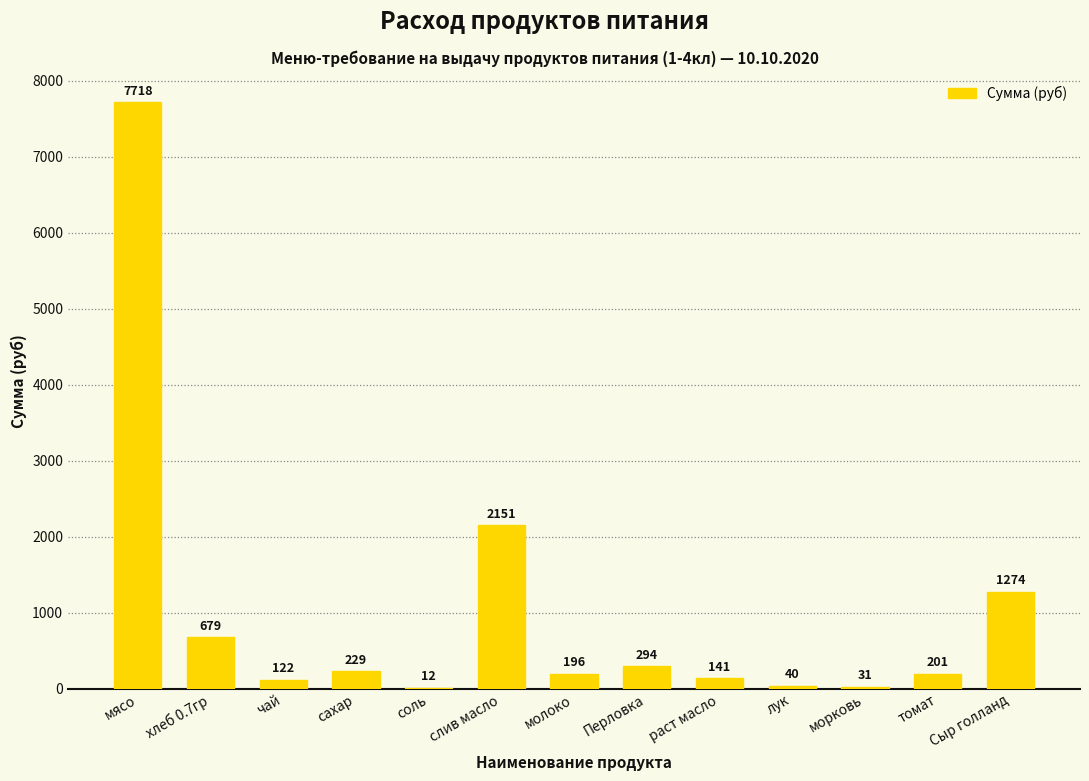

Where does the data first go above 201?

мясо